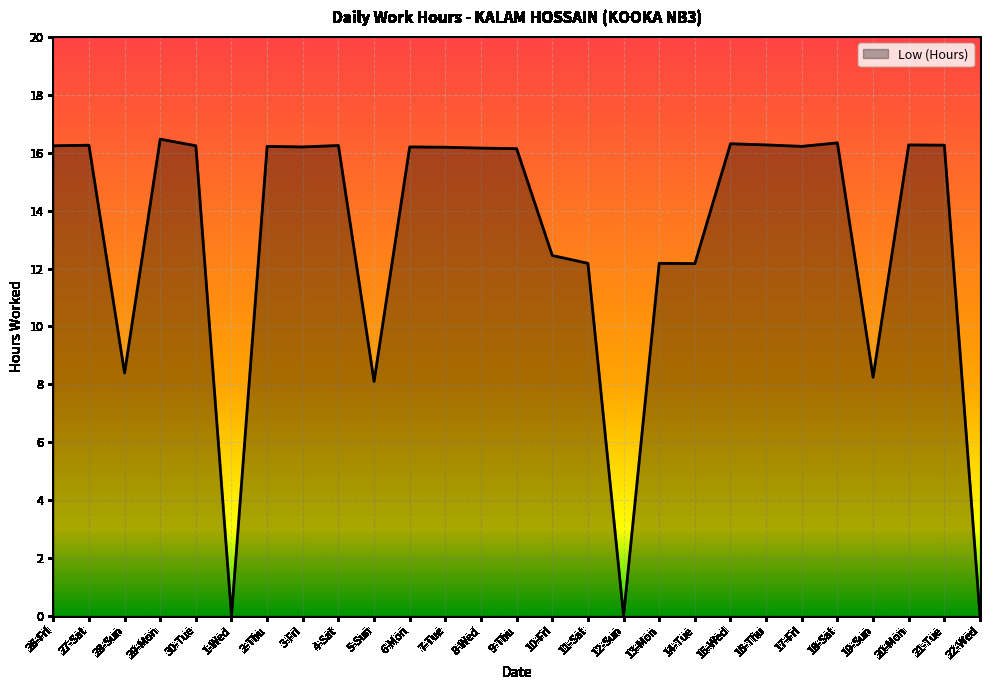

What is the greatest value displayed?

16.5